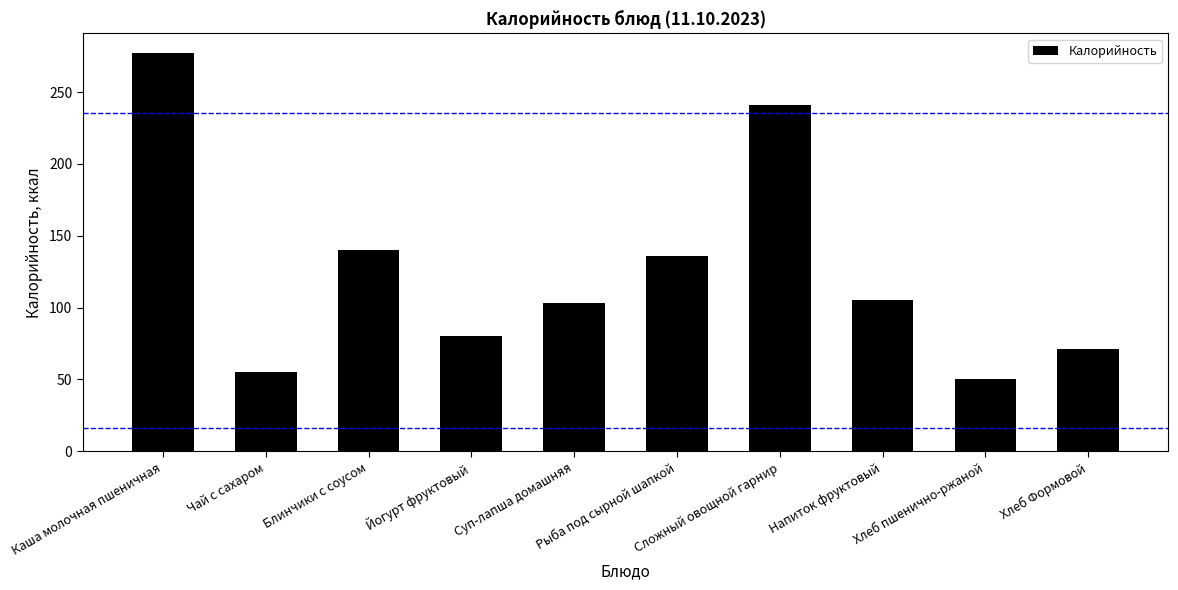

How many data points does each series have?

10